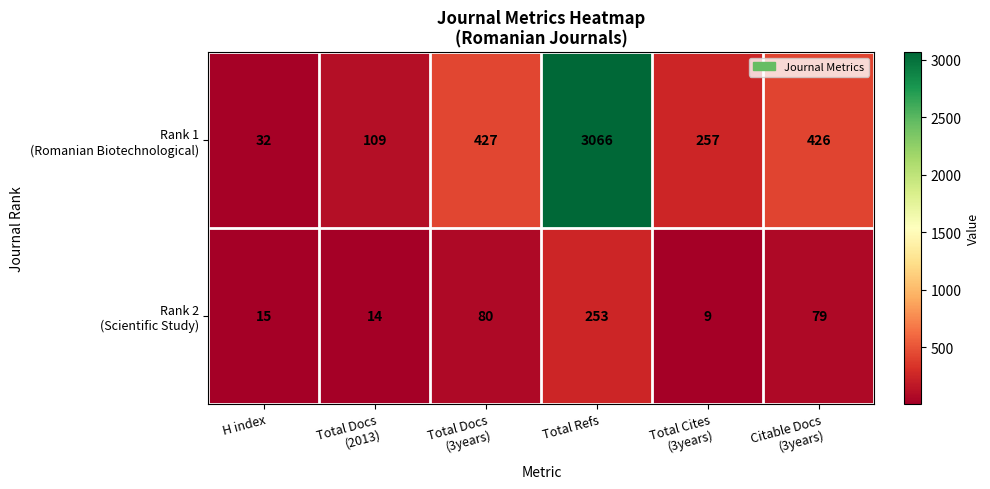

What is the minimum value shown in the chart?

9